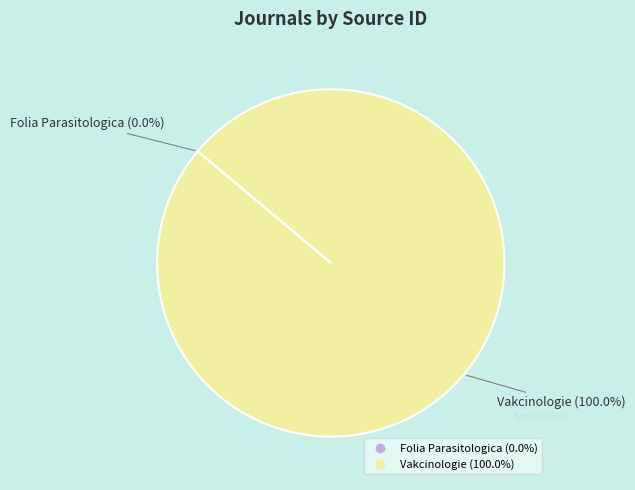

Which slice is the largest?

Vakcinologie